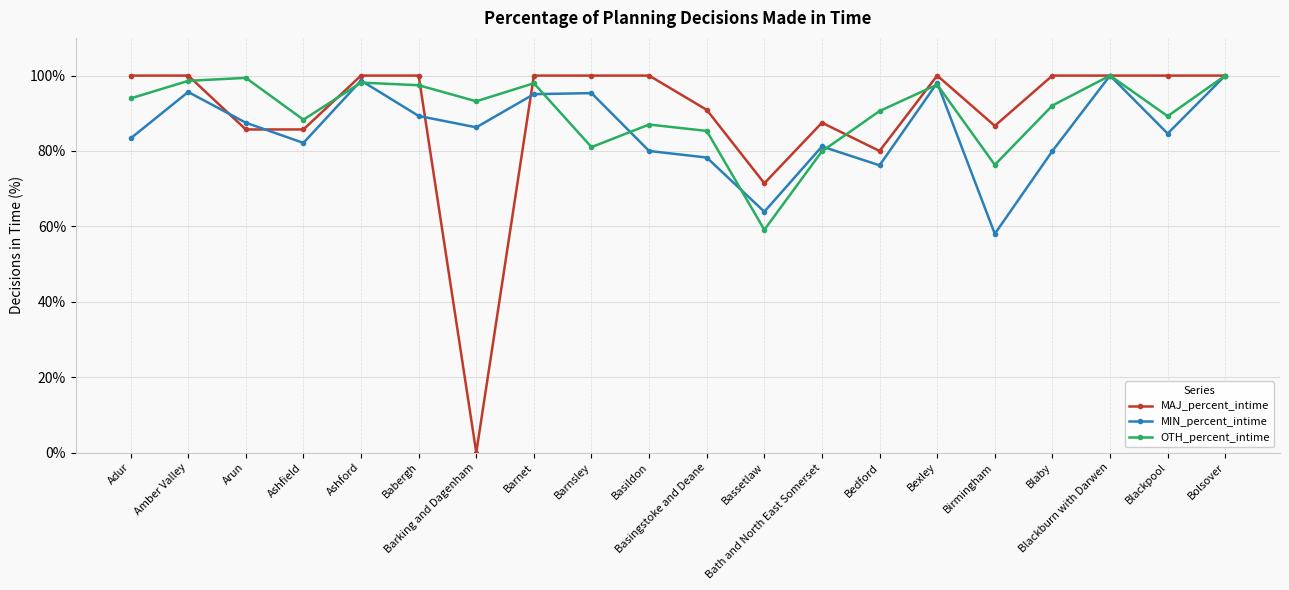

In MIN_percent_intime, how many points are lower than both neighbors (excluding endpoints)?

6